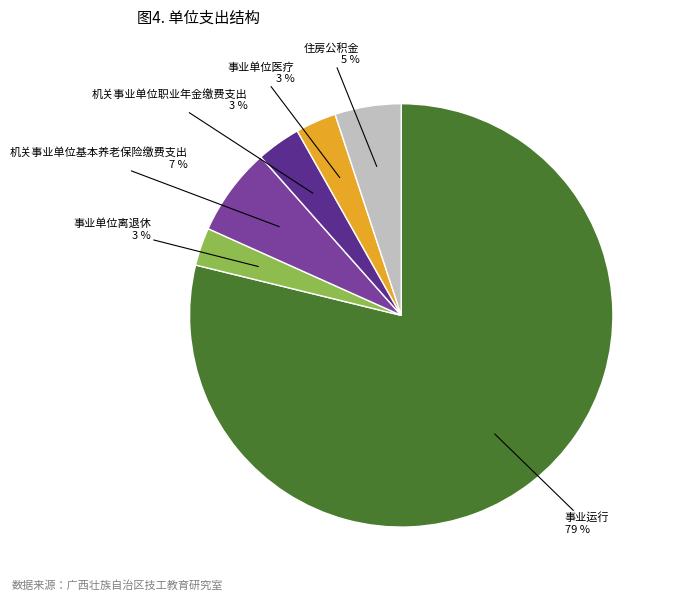

What percentage is the 机关事业单位基本养老保险缴费支出 slice, to the nearest percent?

7%